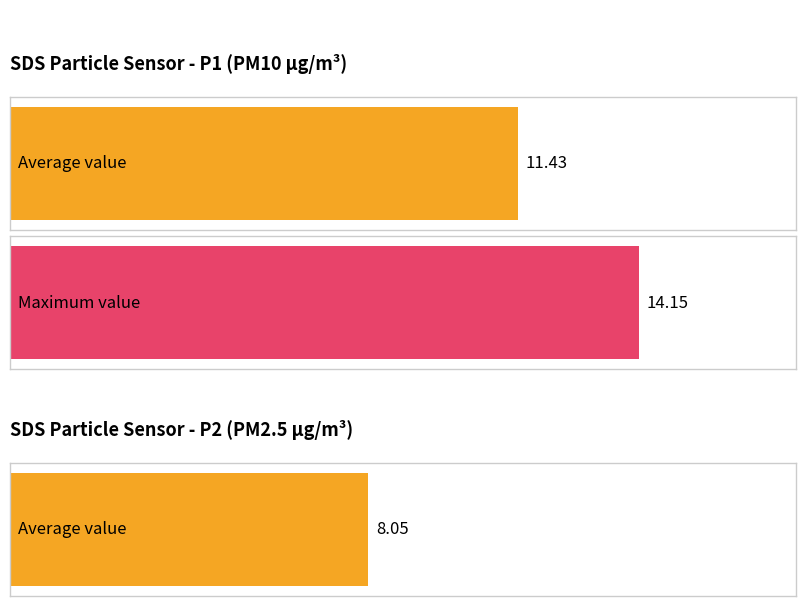

List the series in order of their peak value, highest first.

SDS_P1, SDS_P2